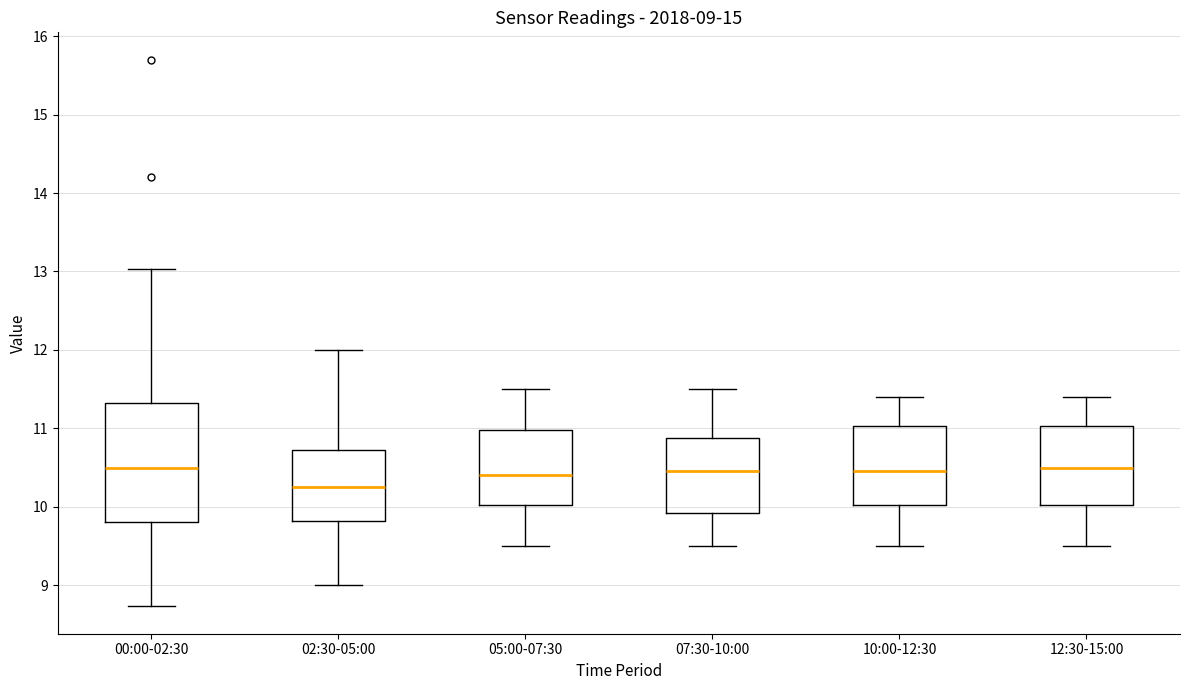

Comparing the boxes themselves (not the whiskers), which one is the tallest?

00:00-02:30